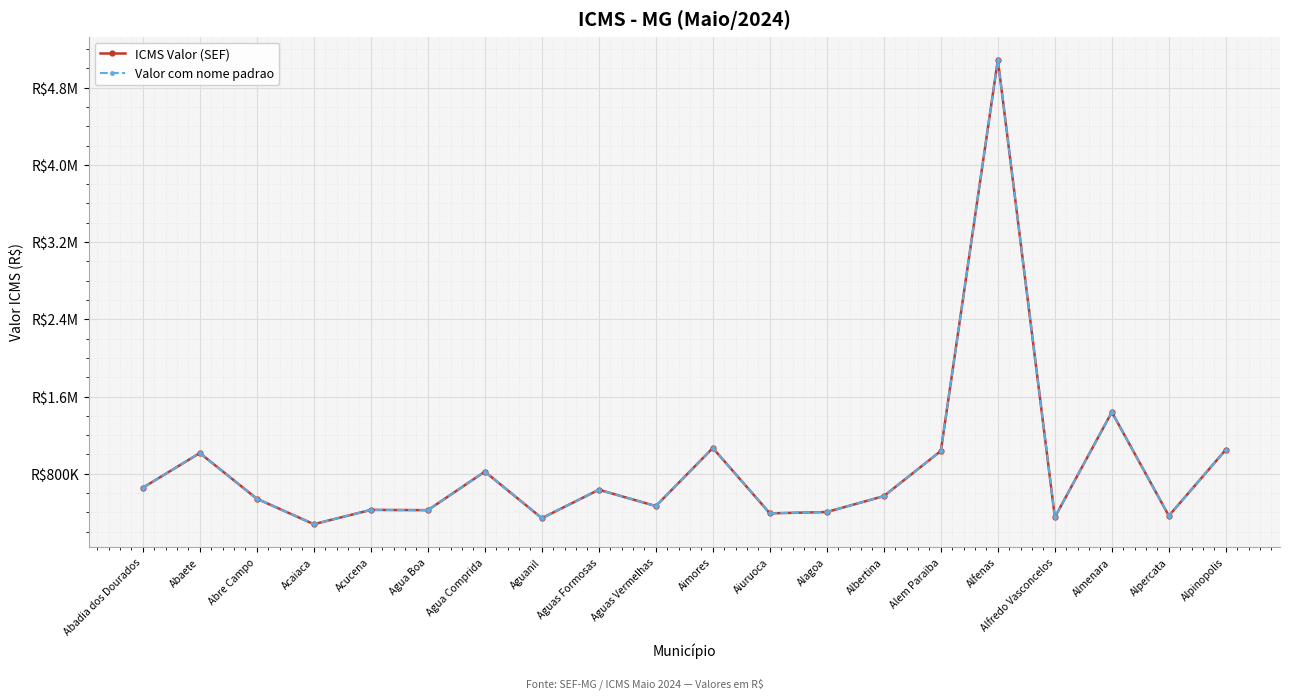

Which category has the lowest value in the ICMS Valor (SEF) series?

Acaiaca